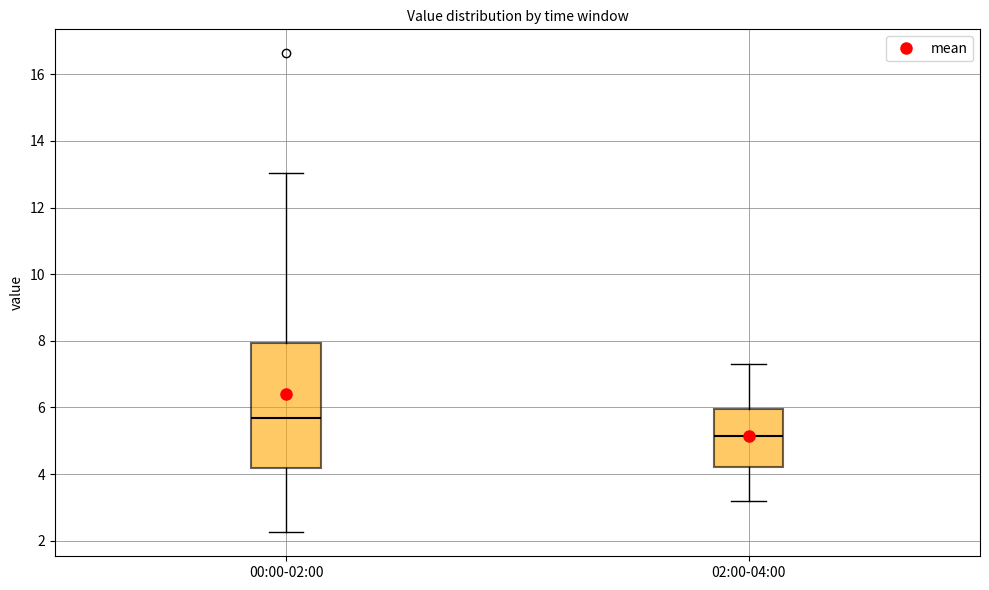

Comparing the boxes themselves (not the whiskers), which one is the tallest?

00:00-02:00